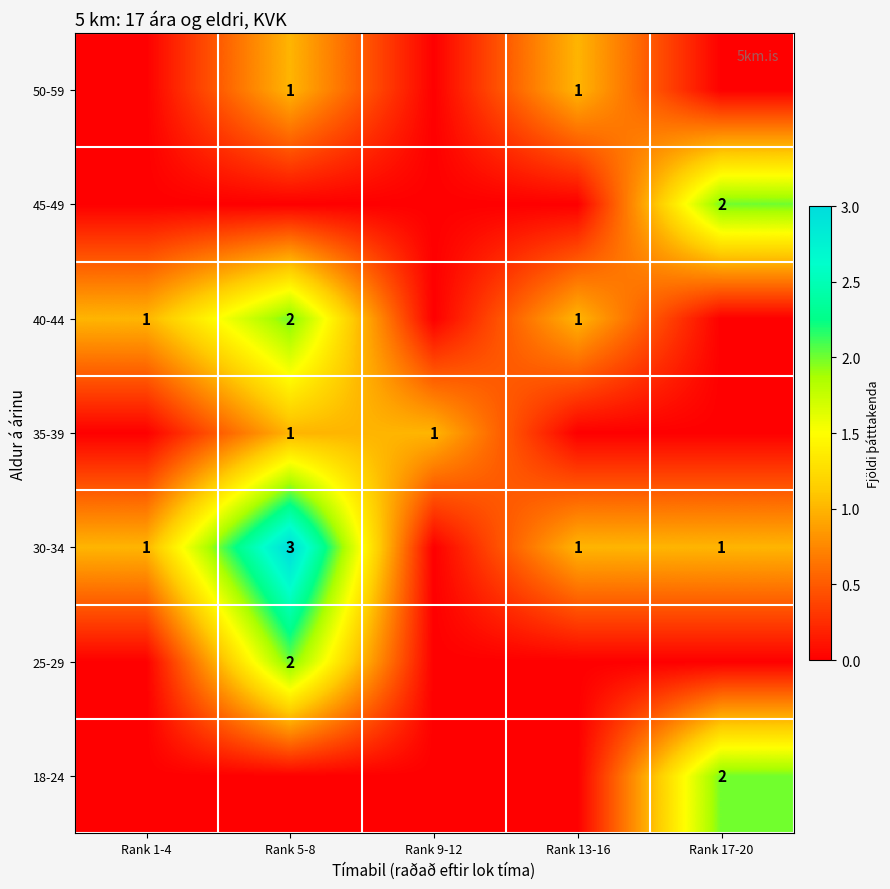

The 30-34 series shows 1 at Rank 13-16. True or false?

True